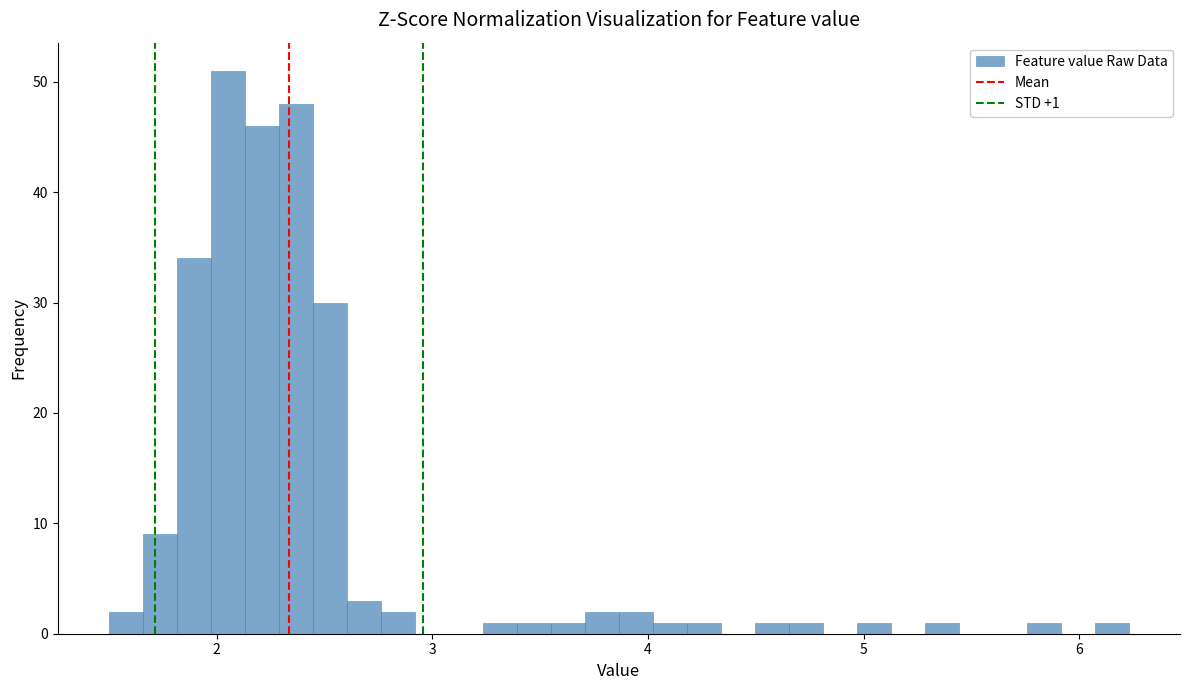

Around what value on the x-axis is the tallest bar? Give the approximate position of its centre, as read against the axis.

2.1